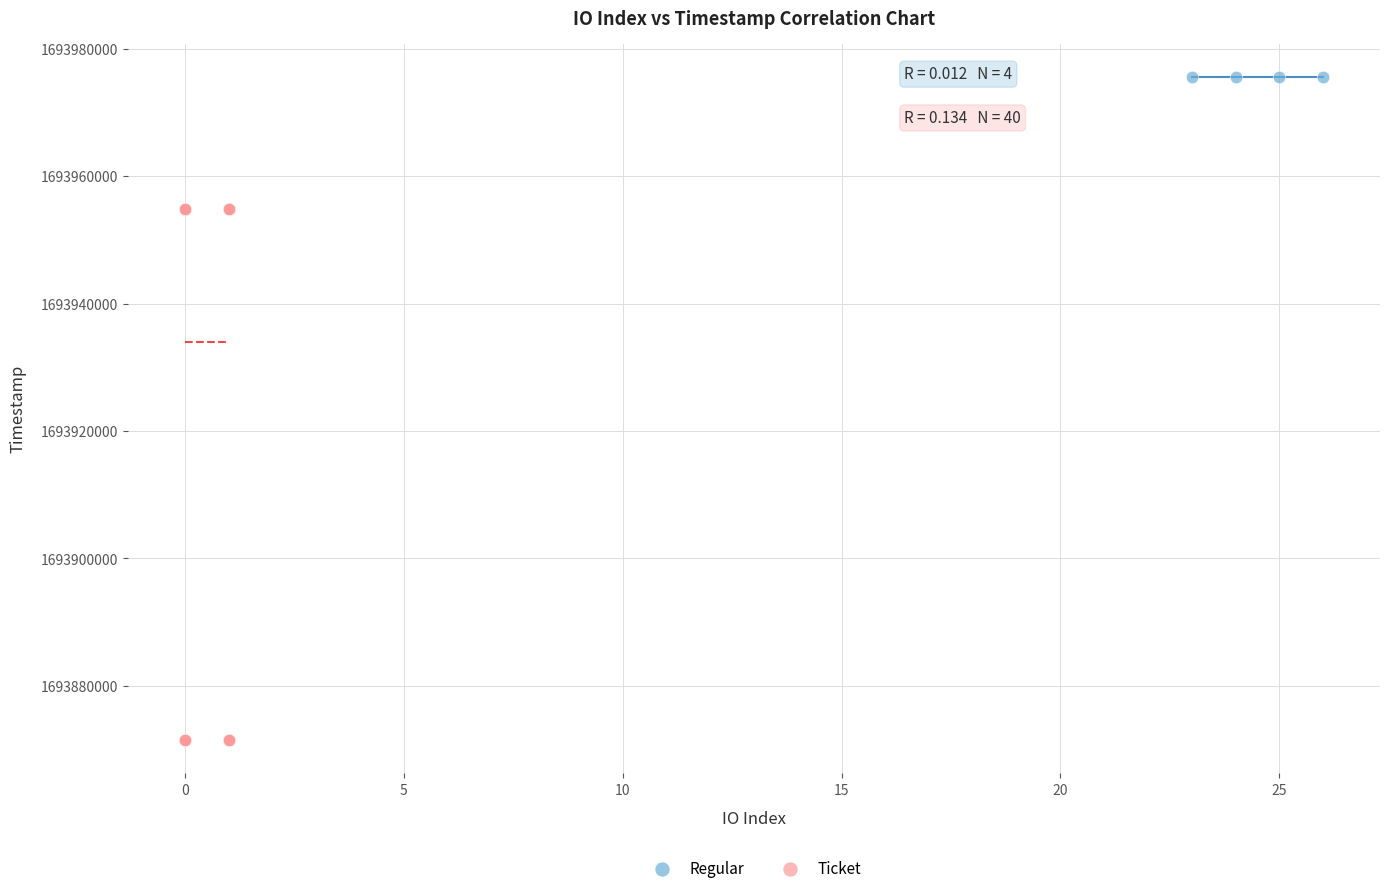

Which series reaches the maximum Y coordinate?

Regular